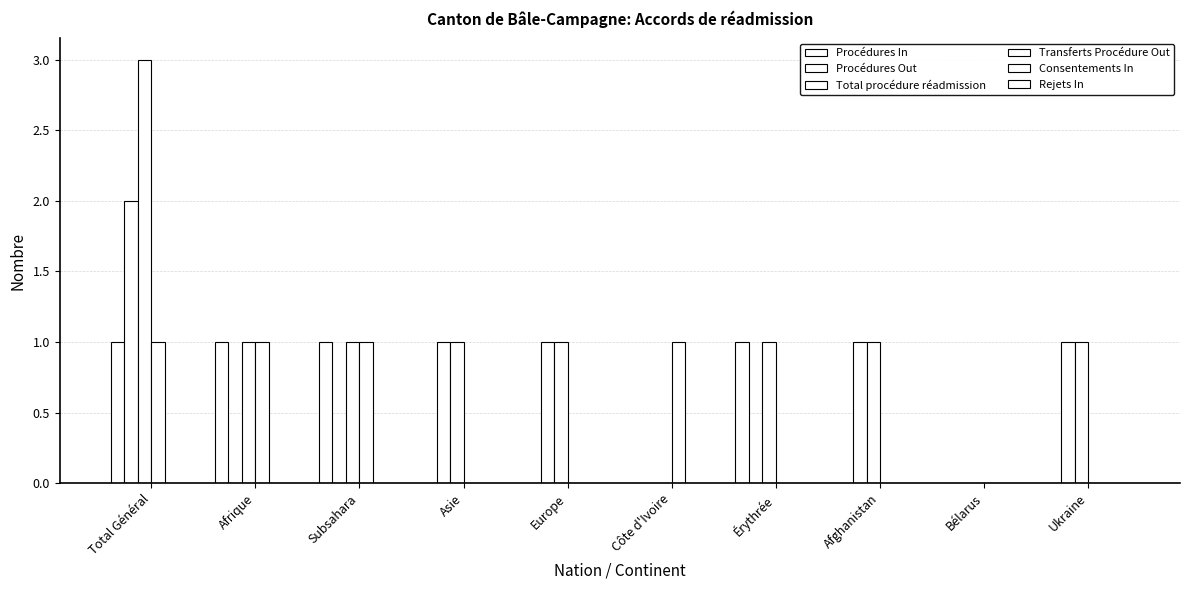

How many groups of bars are there?

10